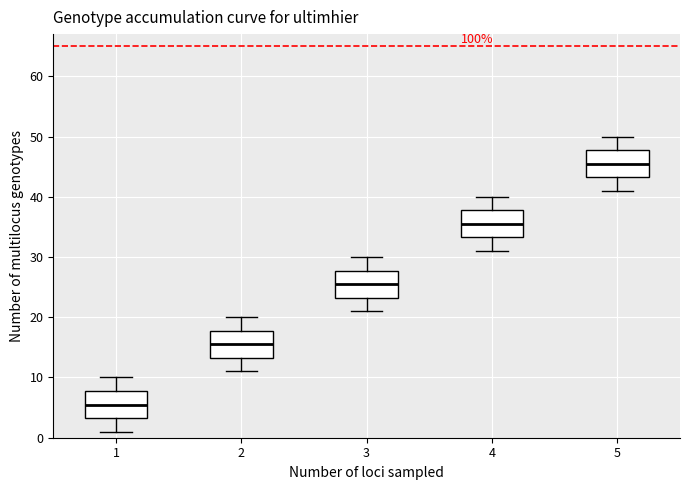

Reading left to right, read every box against the y-axis: the position of its median line, the range the box covers, and the ends of its whiskers. The values are not printed on the chart, so give them approximately, as read against the axis.

1: median 6, box 3 to 8, whiskers 1 to 10
2: median 16, box 13 to 18, whiskers 11 to 20
3: median 26, box 23 to 28, whiskers 21 to 30
4: median 36, box 33 to 38, whiskers 31 to 40
5: median 46, box 43 to 48, whiskers 41 to 50